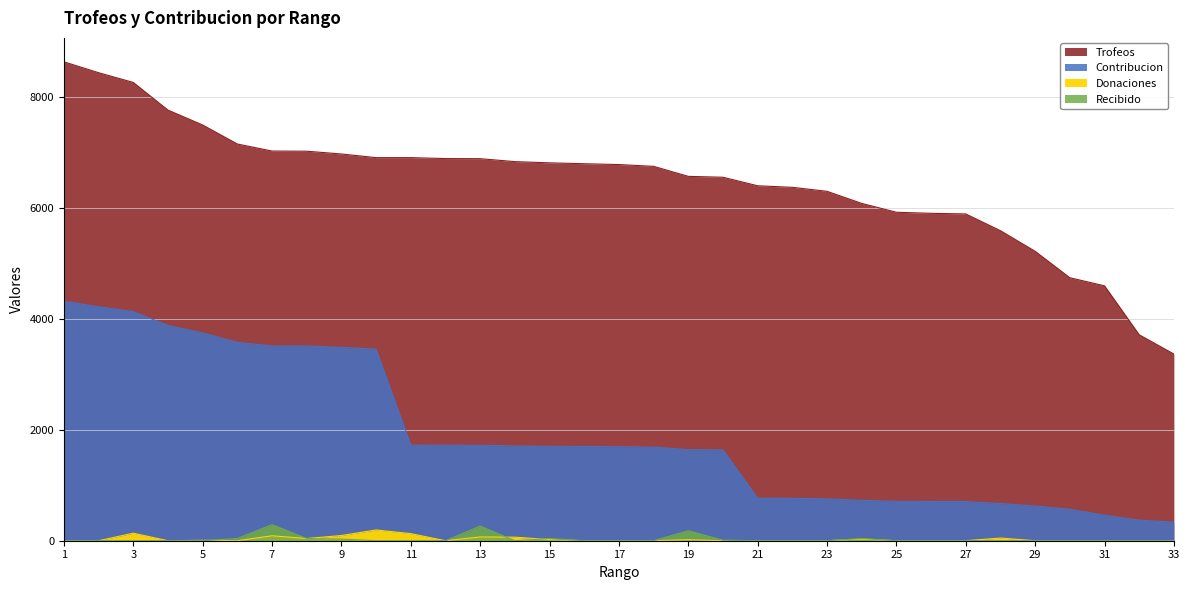

How many interior local peaks does the Donaciones series have?

8